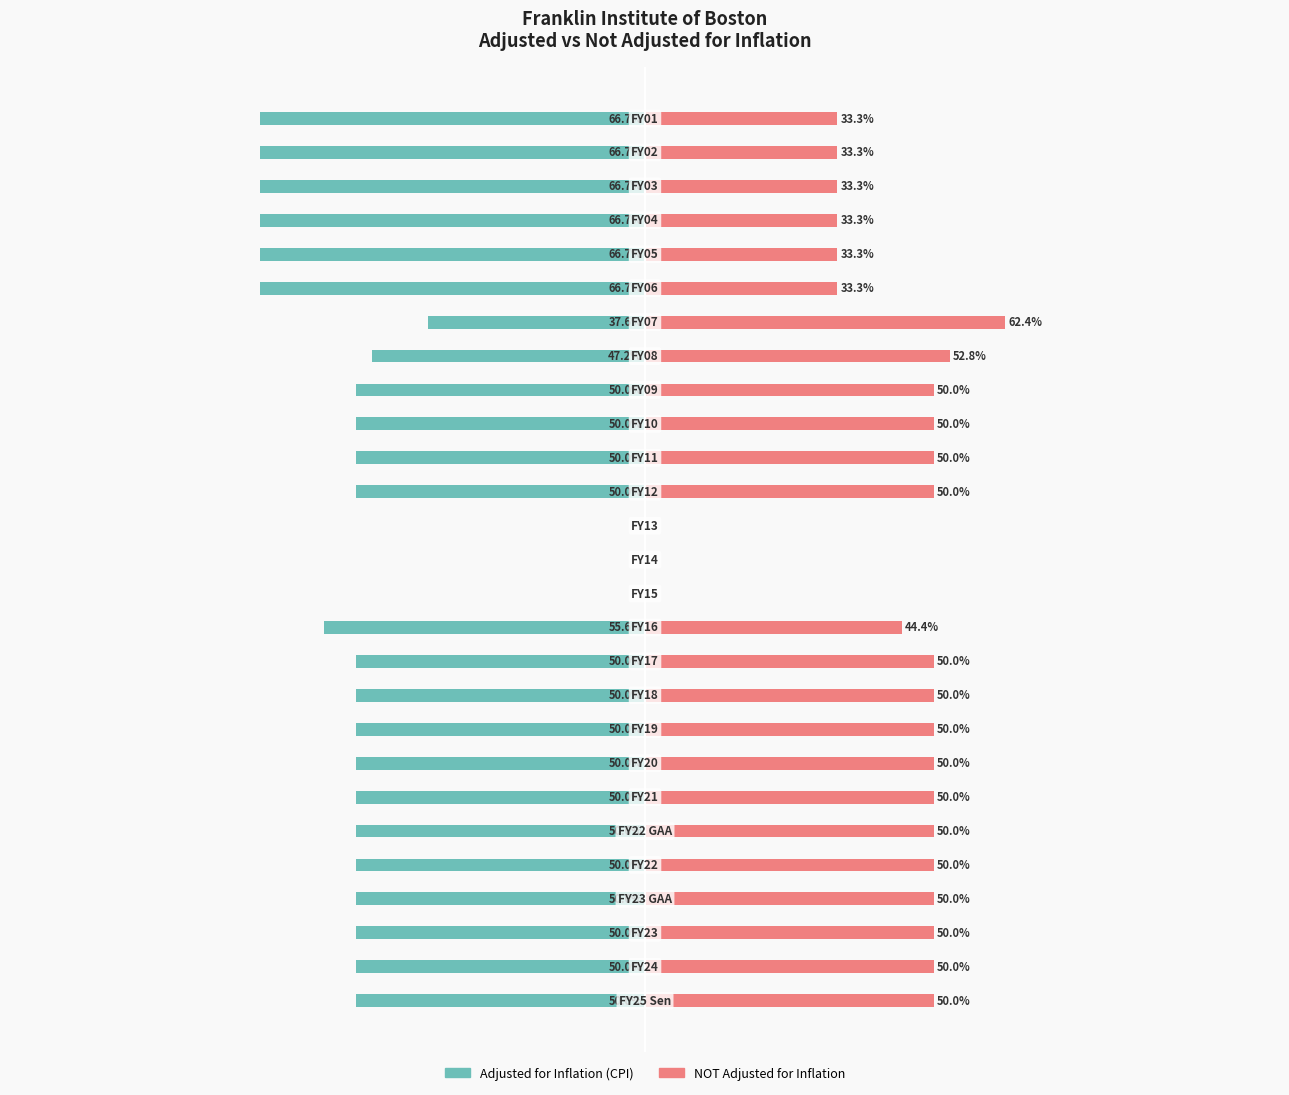

What is the value of the adjusted for inflation (CPI) bar at the 9th from the left?

-50.0